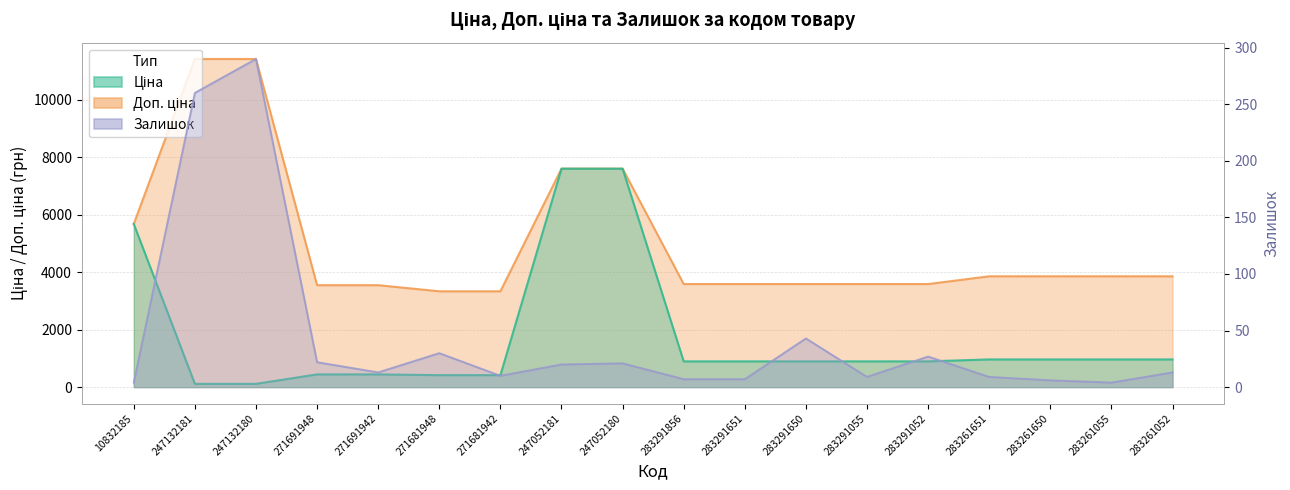

Which series has the widest spread of values?

Доп. ціна